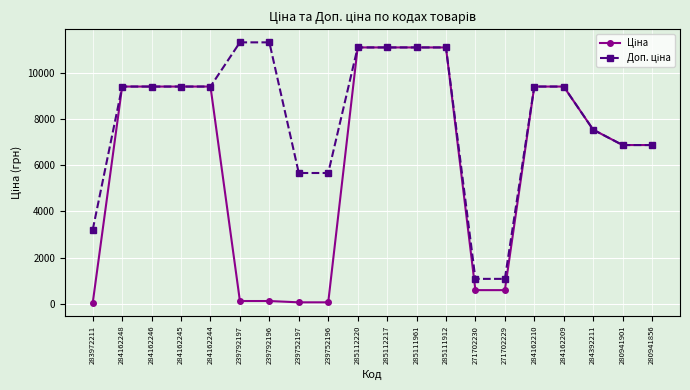

What is the total value across all series at 284162210?

18833.7